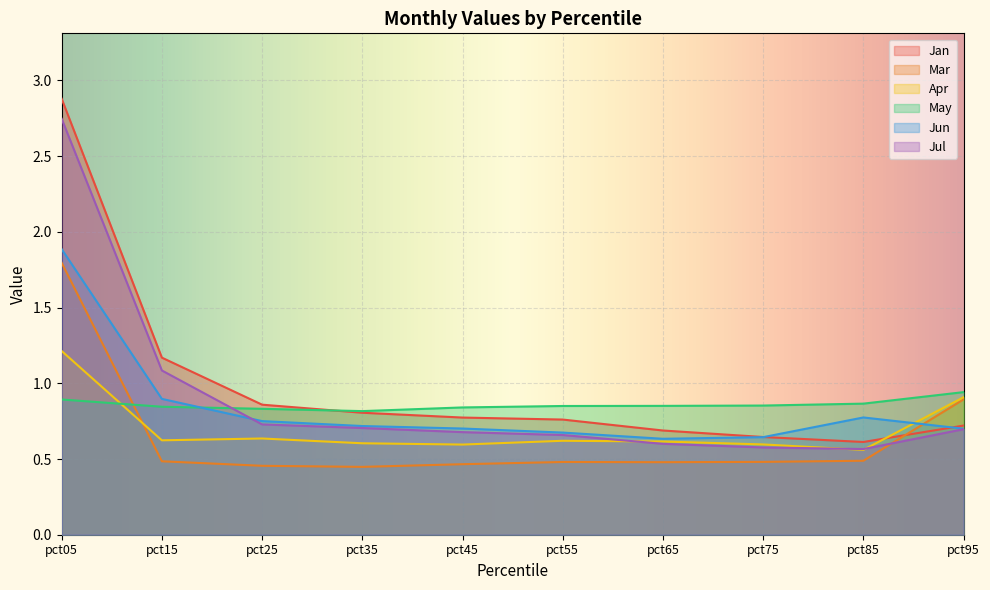

Between pct85 and pct95, which is larger?

pct95